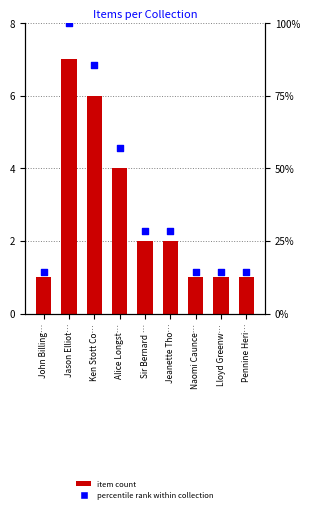

Which series has the largest Y range (max minus min)?

percentile rank within collection